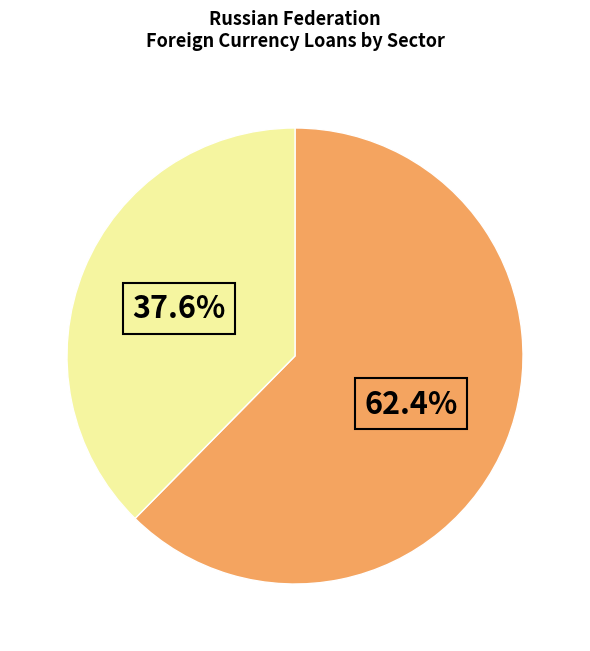

Is there any slice that represents more than half of the pie?

Yes